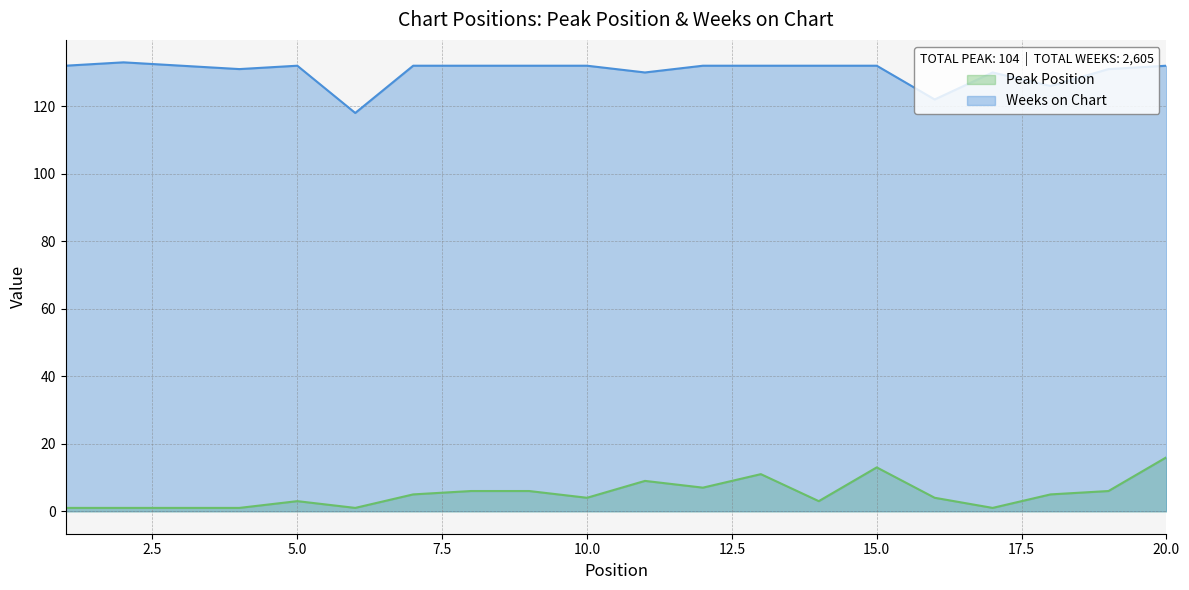

Which series has the largest total across all categories?

Weeks on Chart